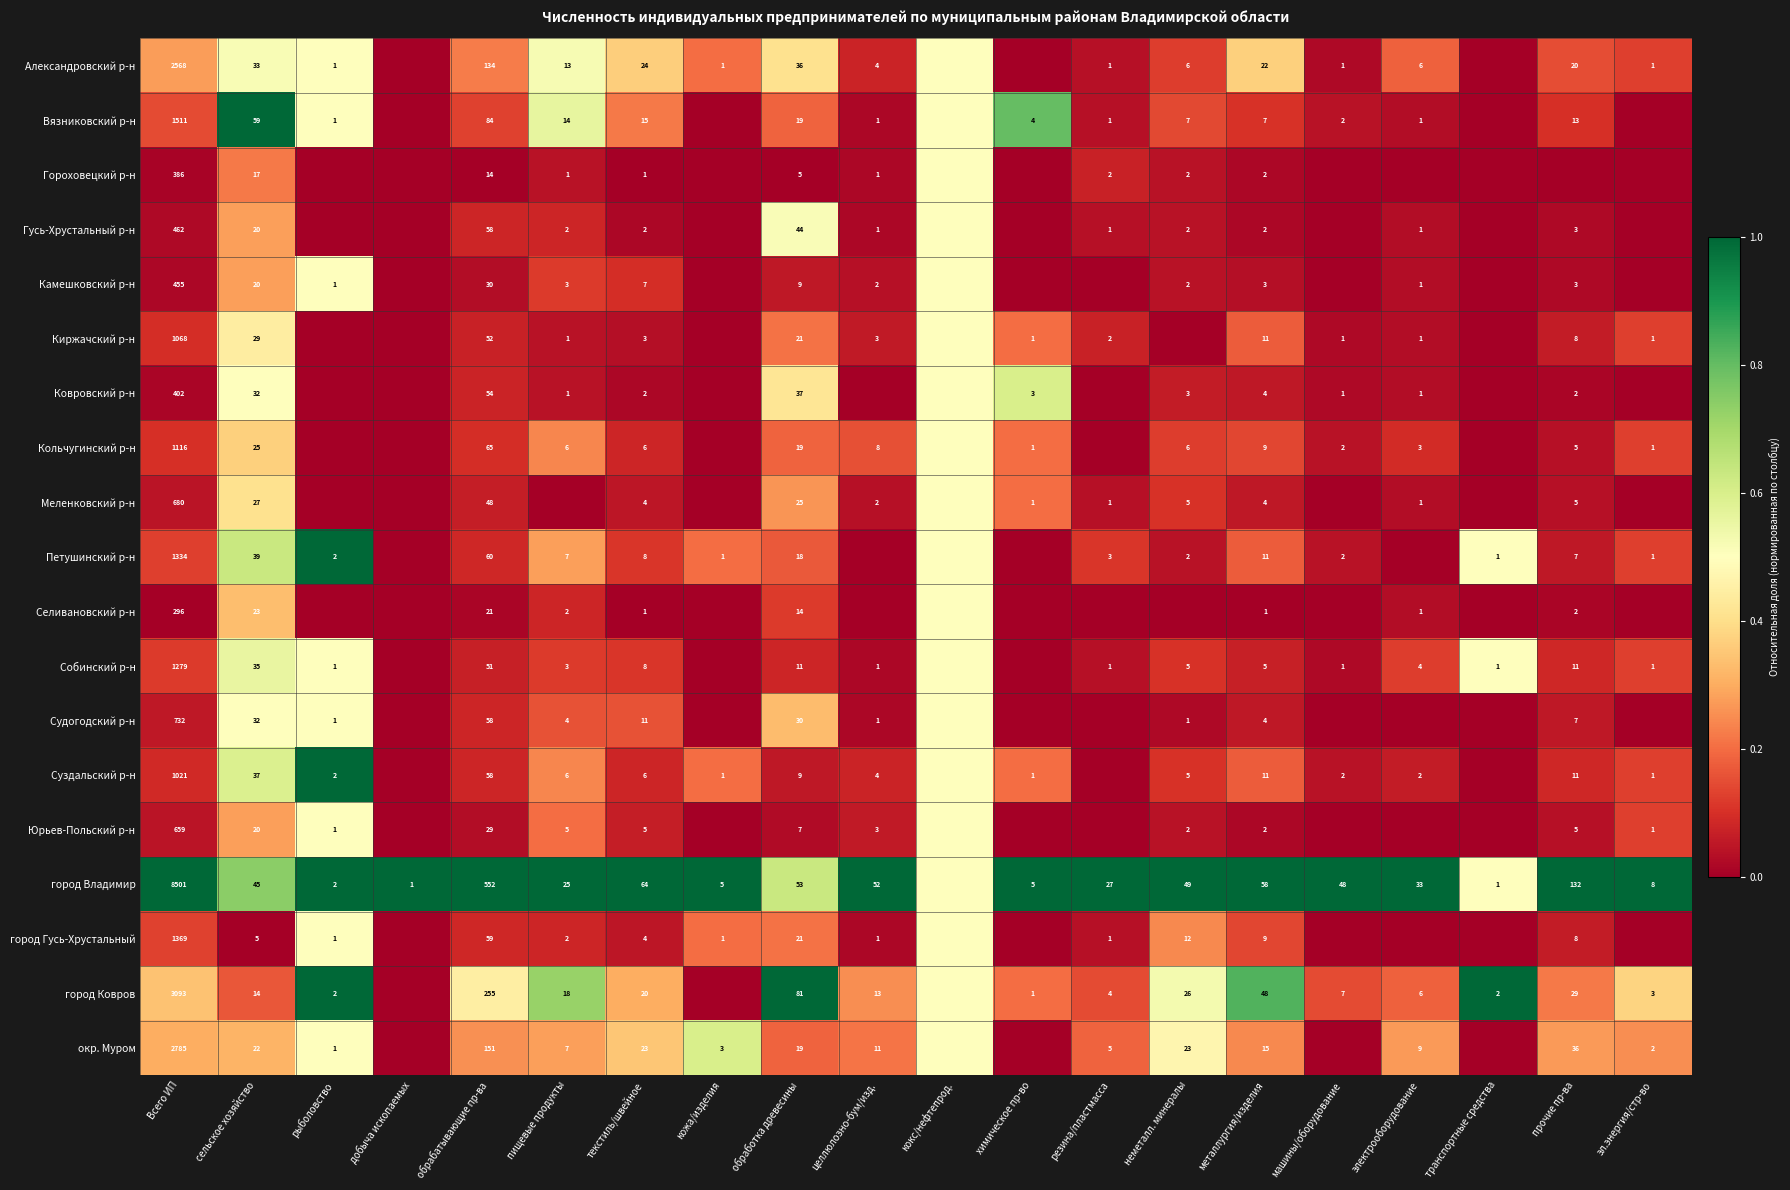

The Камешковский р-н series shows 30.0 at обрабатывающие пр-ва. True or false?

True